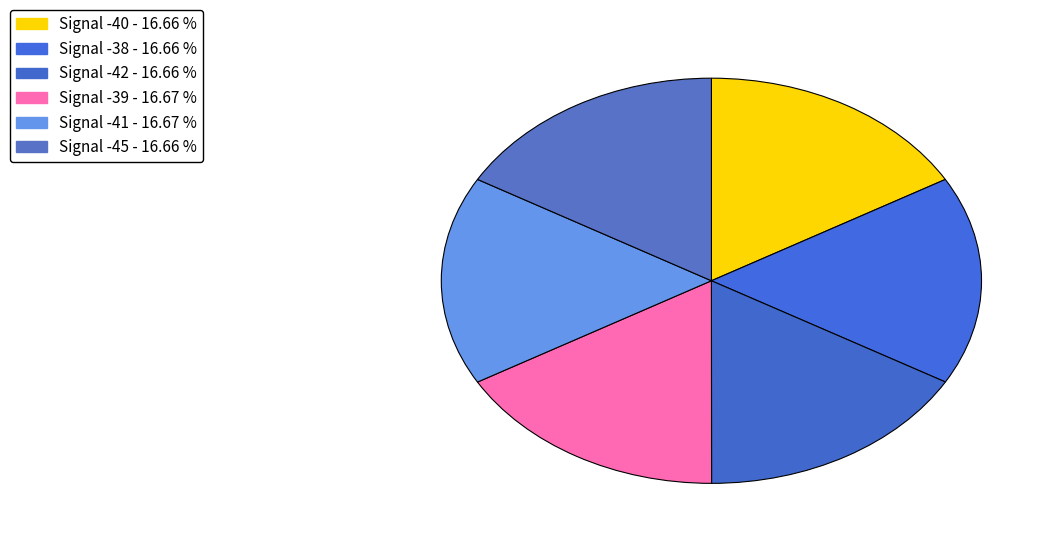

Do Signal -39 and Signal -38 together represent more than half of the pie?

No